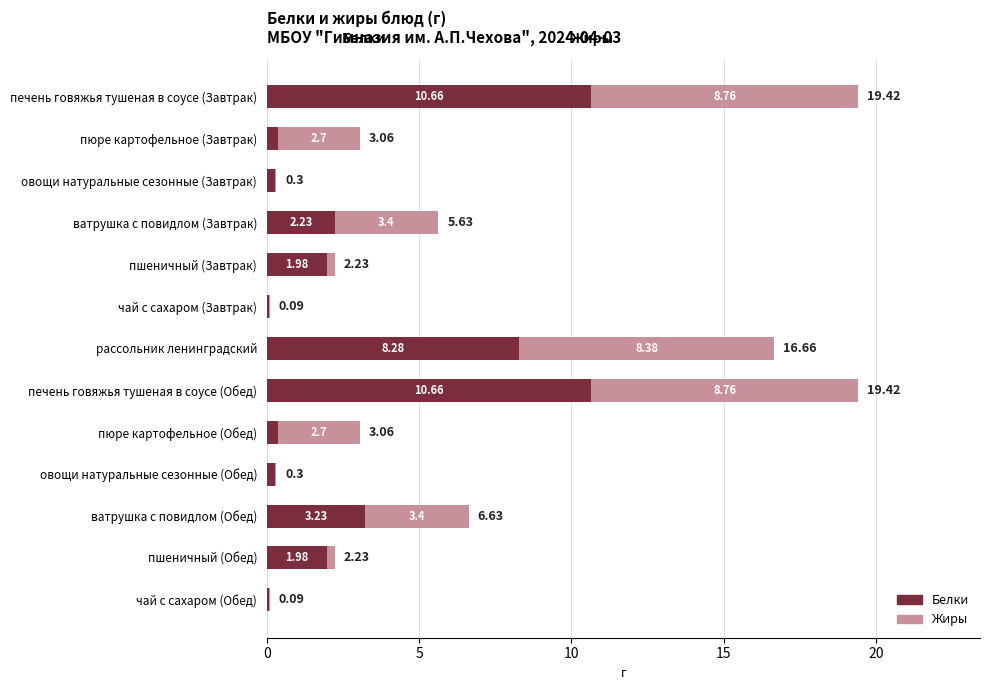

What is the sum of all Белки values?

40.4